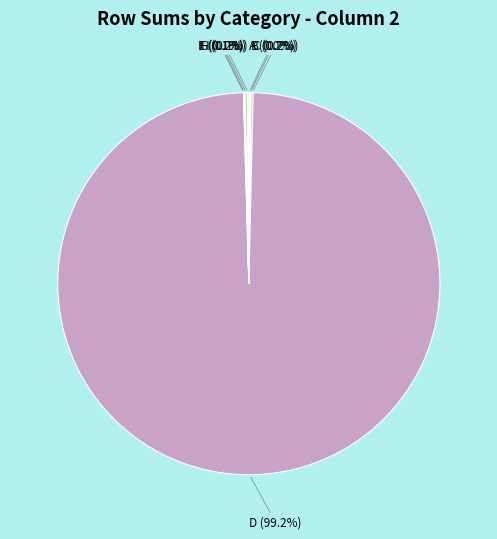

Which slice is the largest?

D